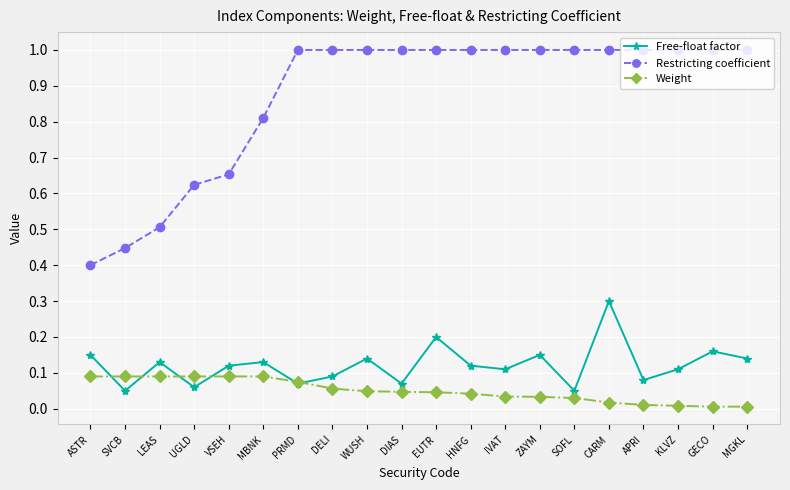

The Free-float factor series shows 0.1 at VSEH. True or false?

True